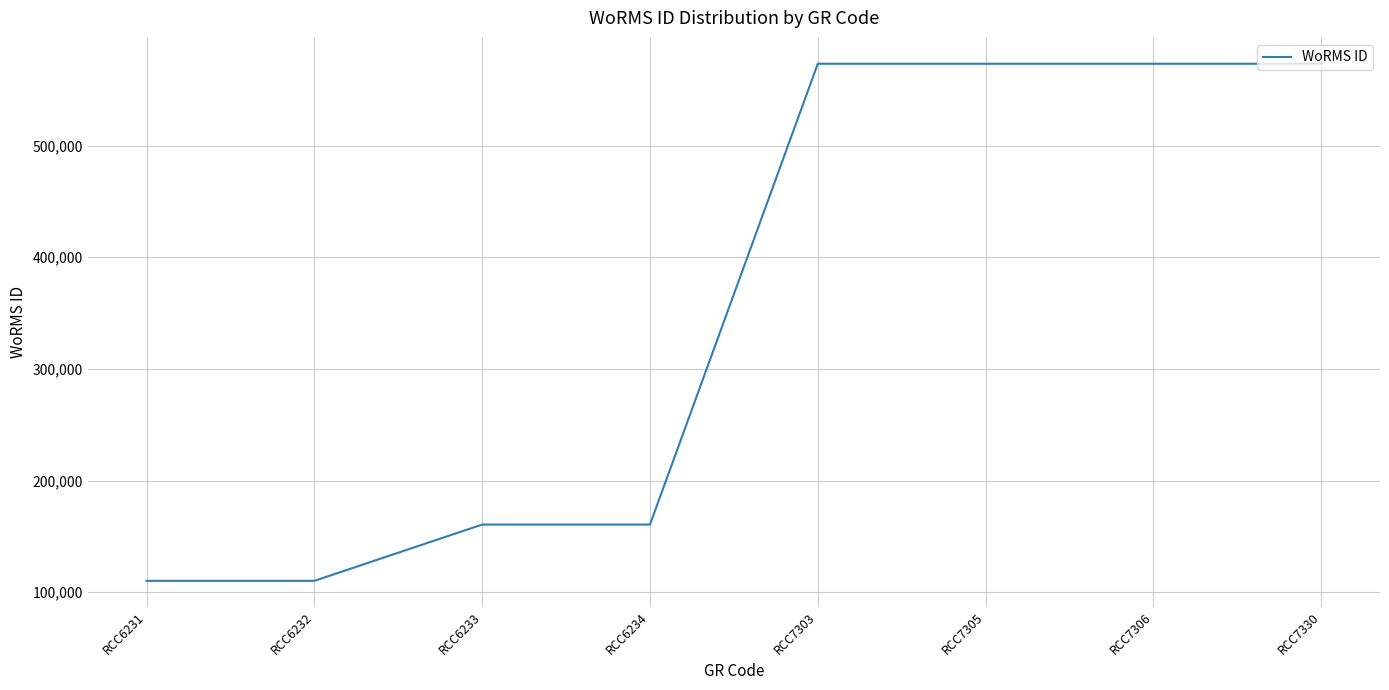

What is the sum of all values?

2834950